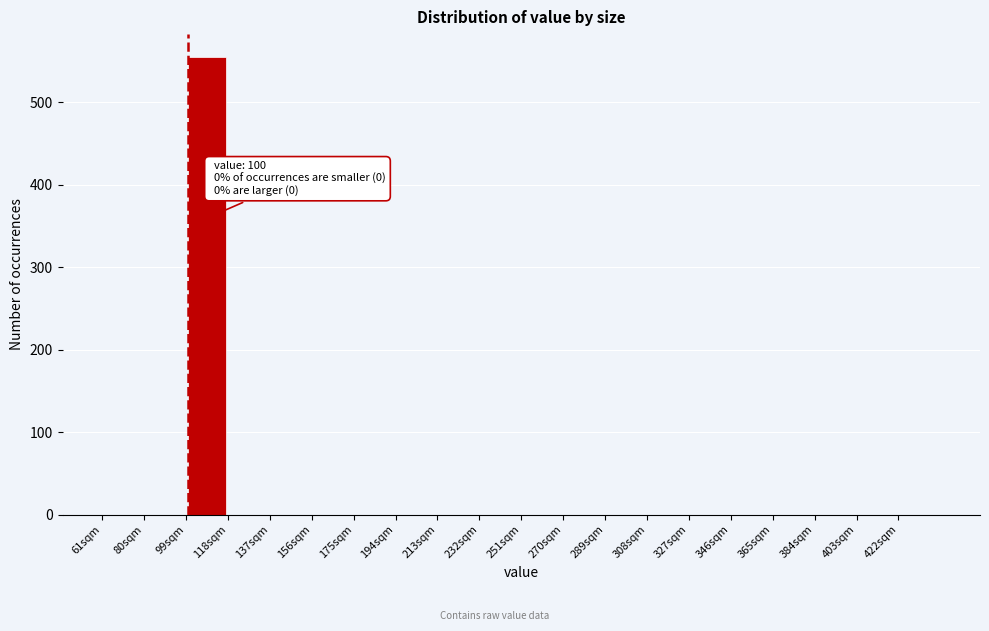

Over which range of the x-axis is the bar tallest?

99 to 118